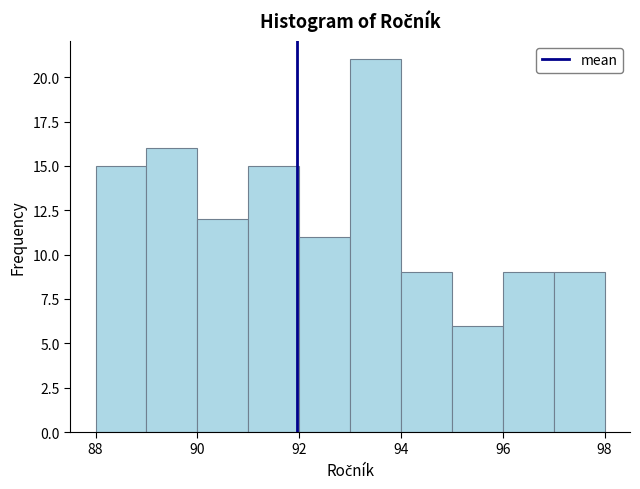

Which range on the x-axis has the tallest bar?

93 to 94